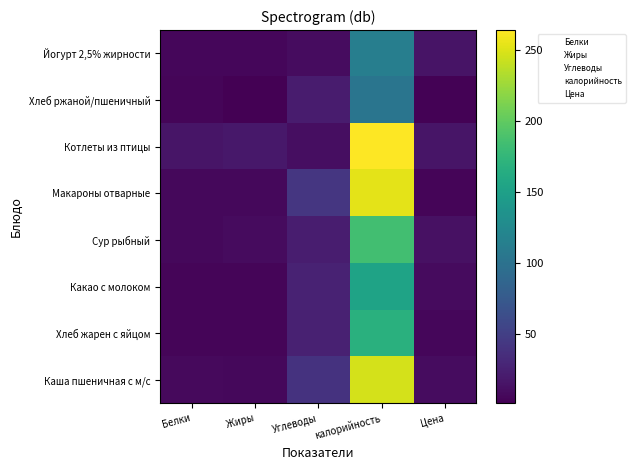

What is the sum of all Какао с молоком values?

195.9